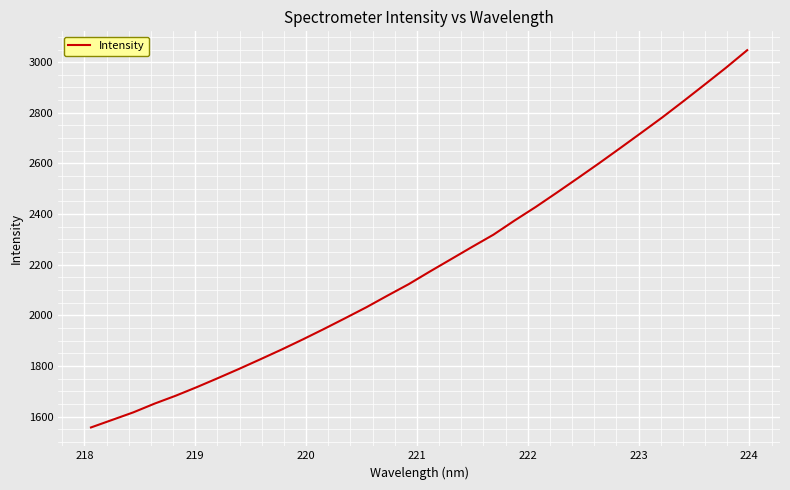

What is the difference between the maximum and minimum values?

1490.3